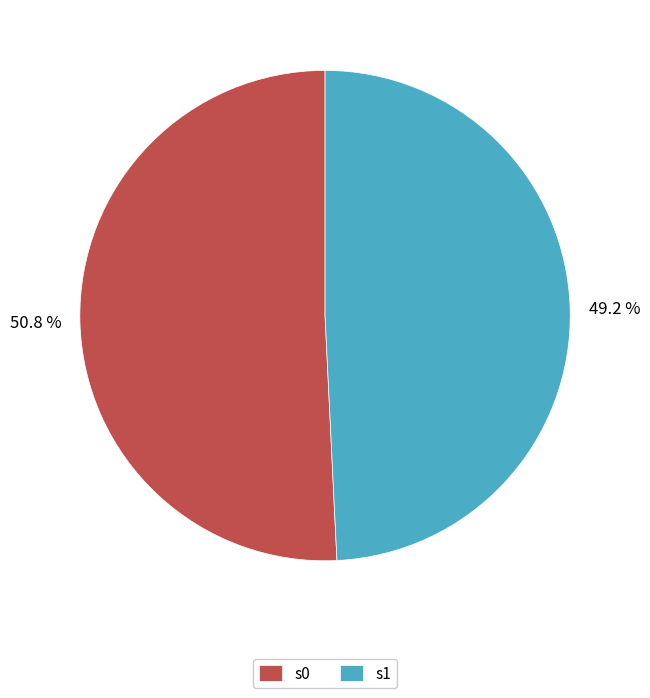

The s1 slice represents 49% of the pie. True or false?

True